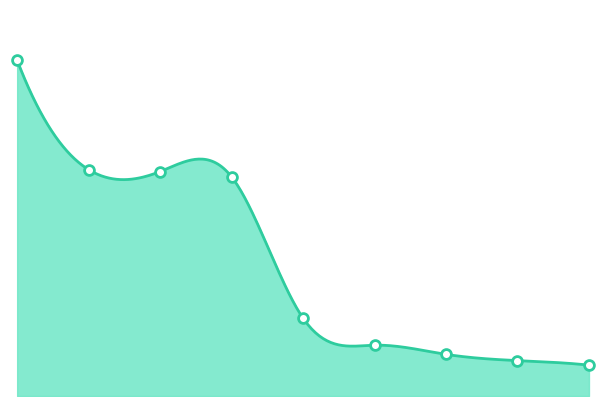

What is the change in value from 2. to 4.?

-2174